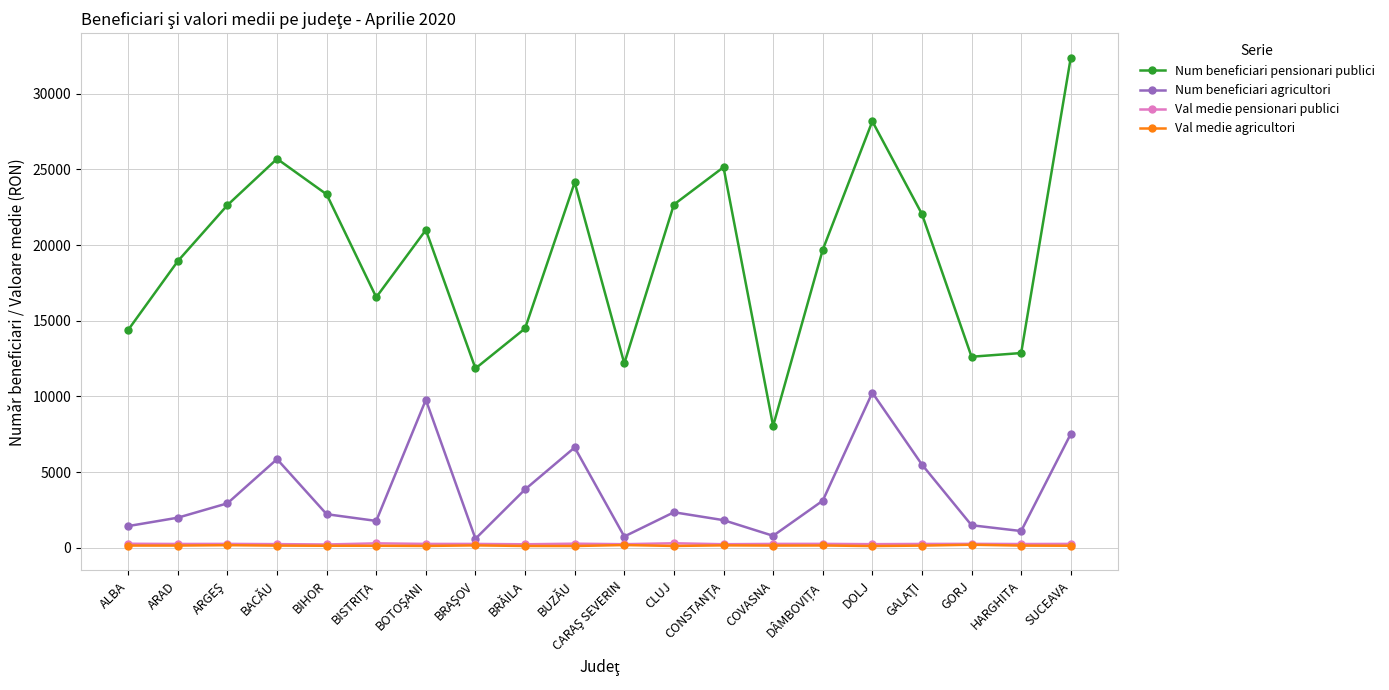

At which category is the sum across all series the highest?

SUCEAVA